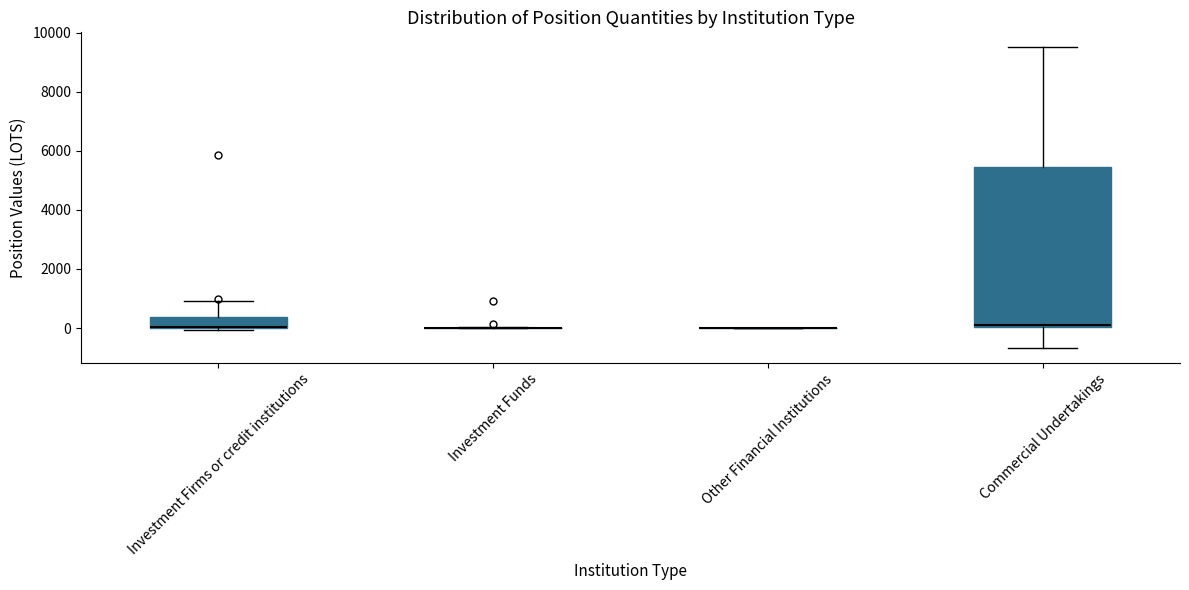

Reading left to right, transcribe this box plot: for each box, give where its median line is, the range the box spans, and where its two whiskers end, as read against the y-axis. The values are not printed on the chart, so give them approximately, as read against the axis.

Investment Firms or credit institutions: median 0 (drawn on the box's lower edge), box 0 to 400, whiskers 0 (just below the box's lower edge) to 1000
Investment Funds: box collapsed to a line at 0, whiskers 0 to 0
Other Financial Institutions: box collapsed to a line at 0, whiskers 0 to 0
Commercial Undertakings: median 200, box 0 to 5400, whiskers -600 to 9600